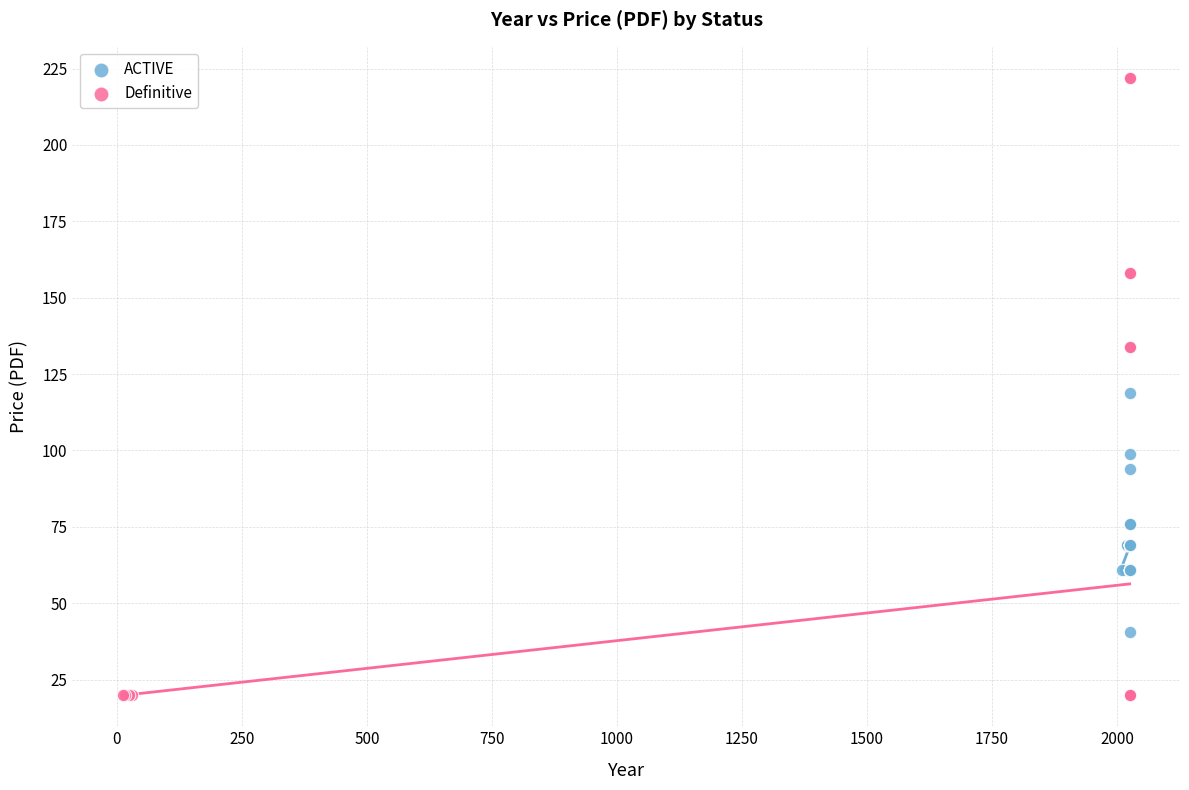

Which series reaches the maximum Y coordinate?

Definitive